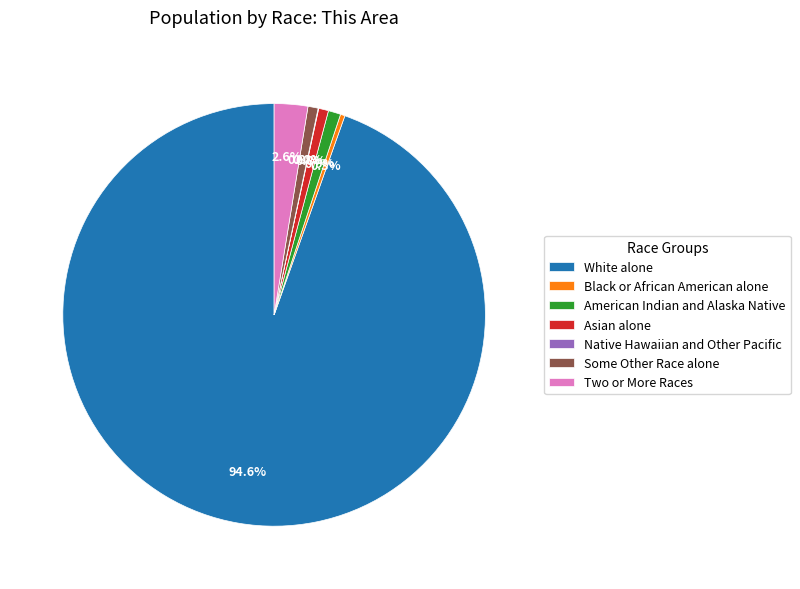

What is the ratio of the value at American Indian and Alaska Native to the value at Asian alone?

1.3